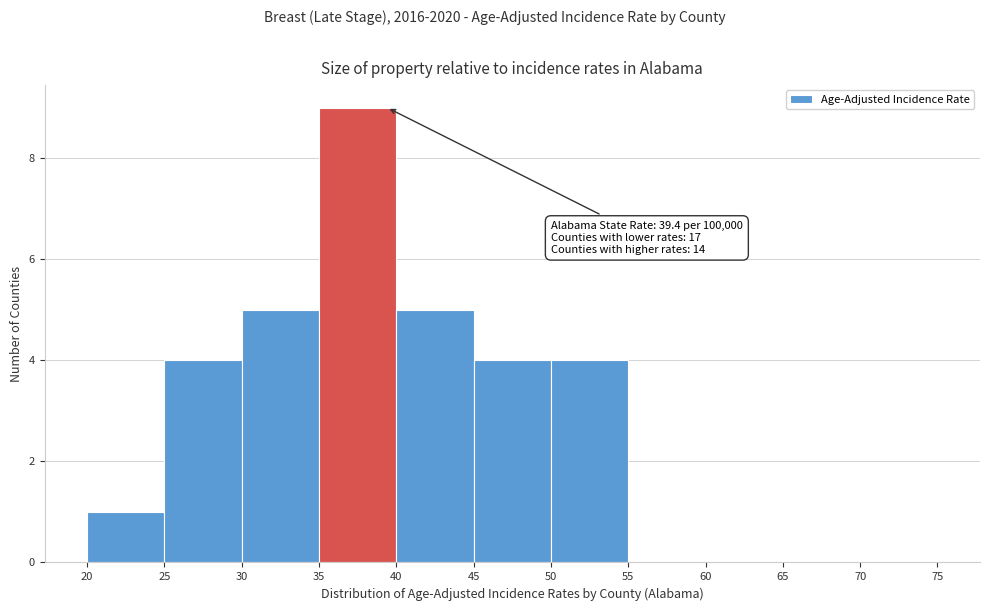

Which range on the x-axis has the tallest bar?

35 to 40